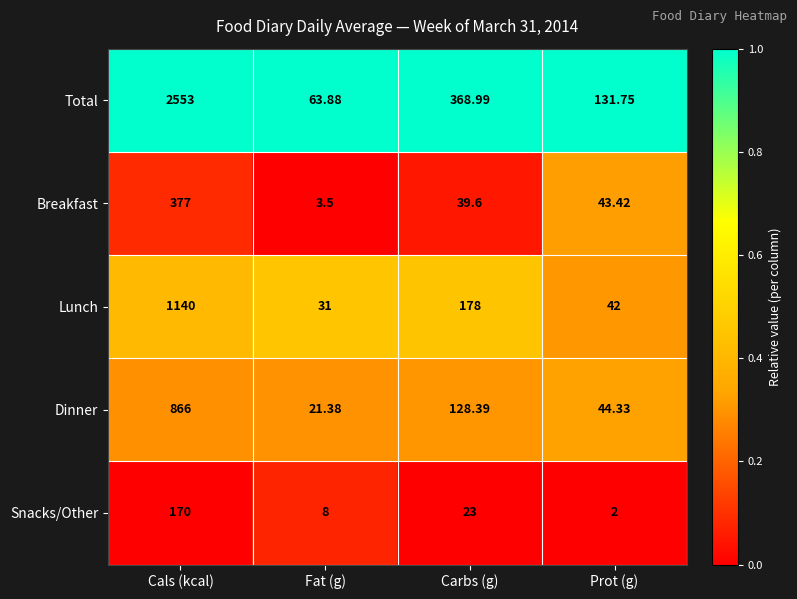

Which series has the widest spread of values?

Total